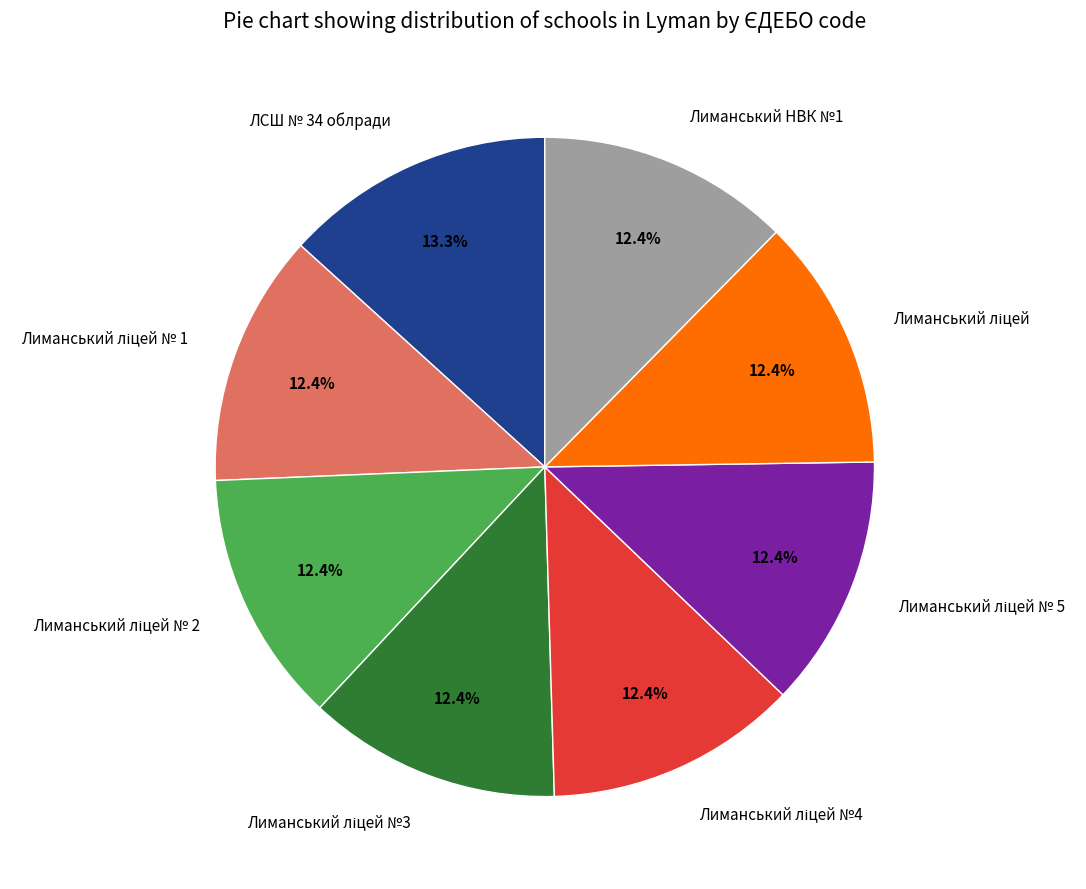

Which category has the biggest portion of the pie?

ЛСШ № 34 облради